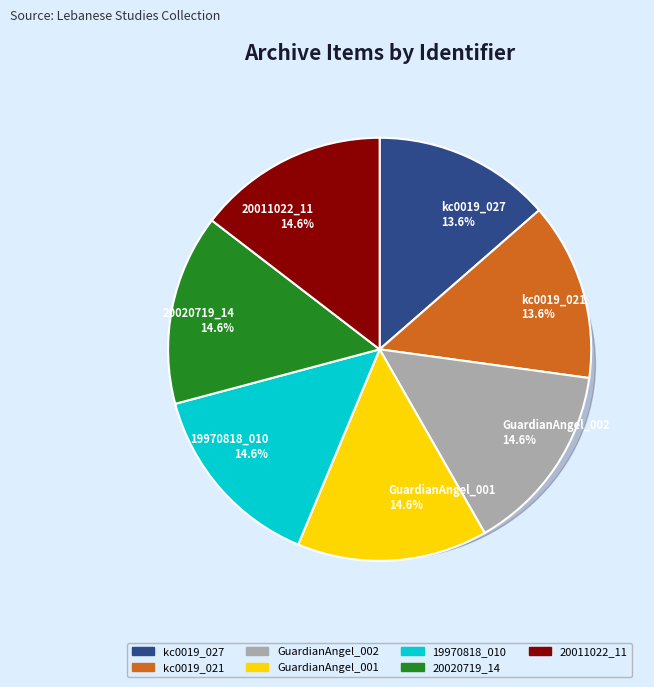

What portion of the pie excludes kc0060_13_7_GuardianAngelFund_001?

85.4%